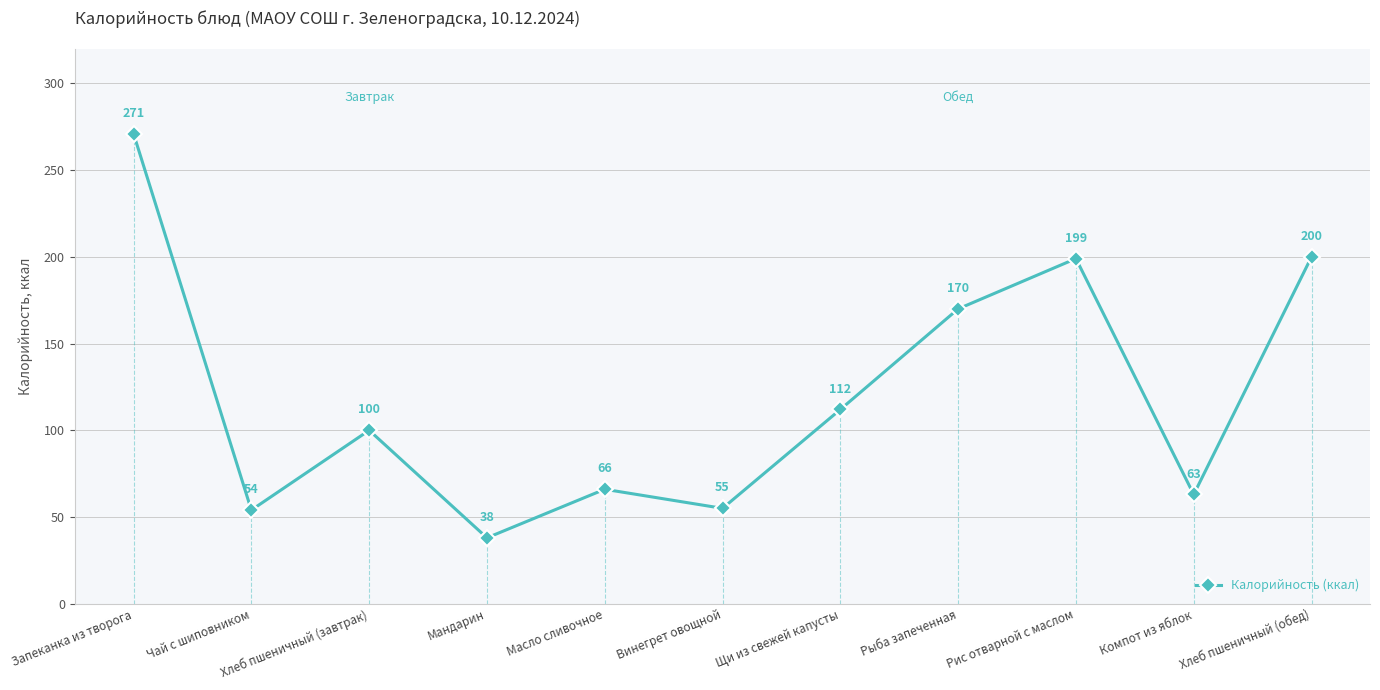

What is the minimum value shown in the chart?

38